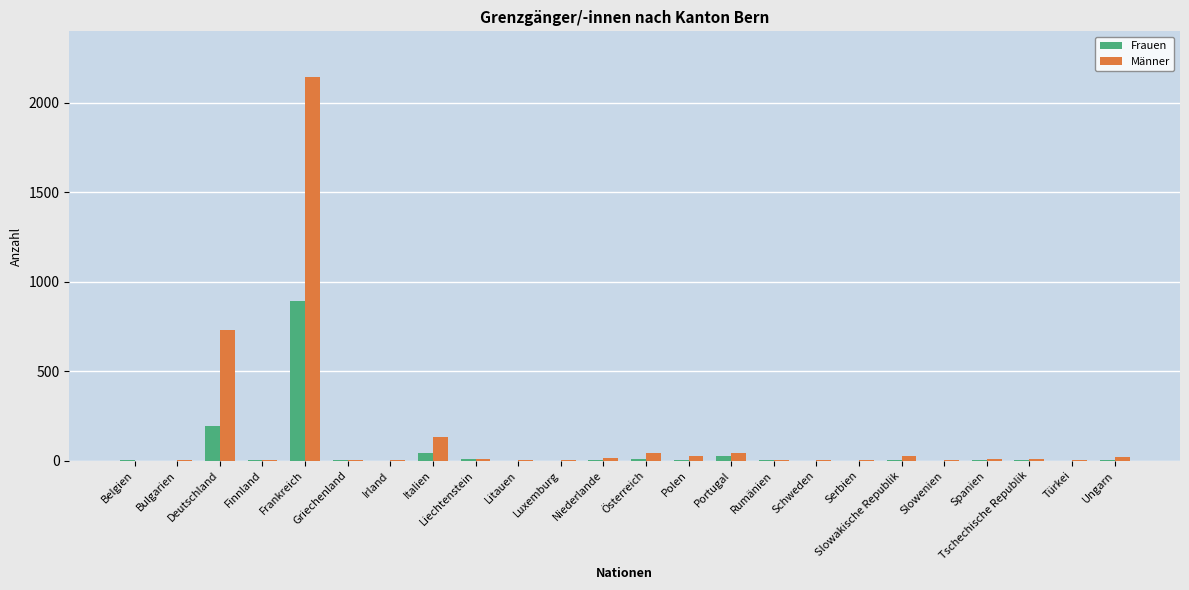

Which series has the largest total across all categories?

Männer